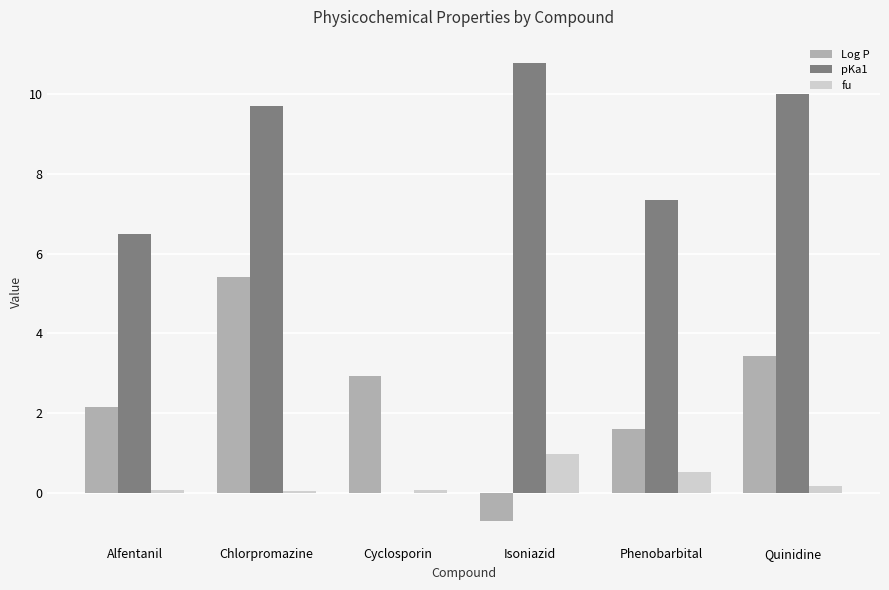

At which category is the sum across all series the highest?

Chlorpromazine